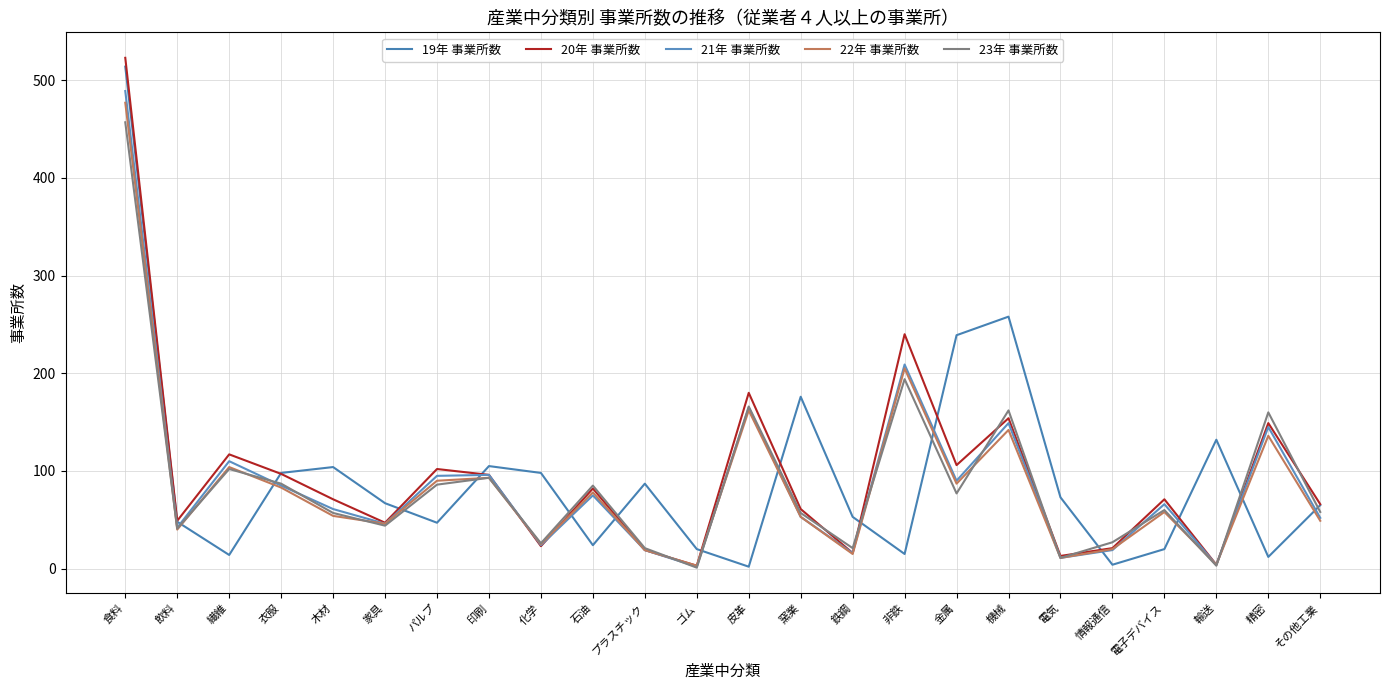

What is the value of the 21年 事業所数 point at the 23rd from the left?

145